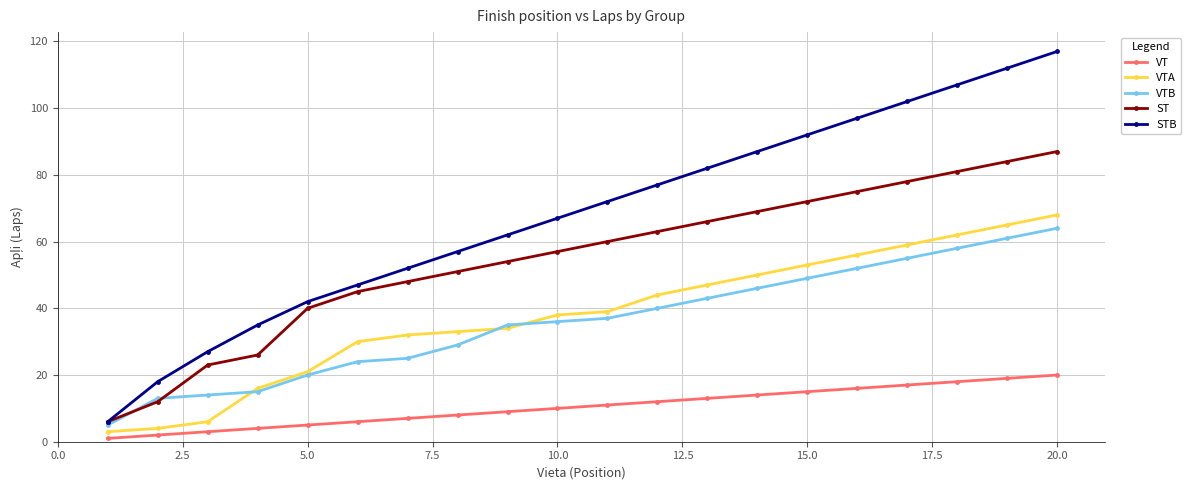

How many times do ST and VTB cross each other?

2